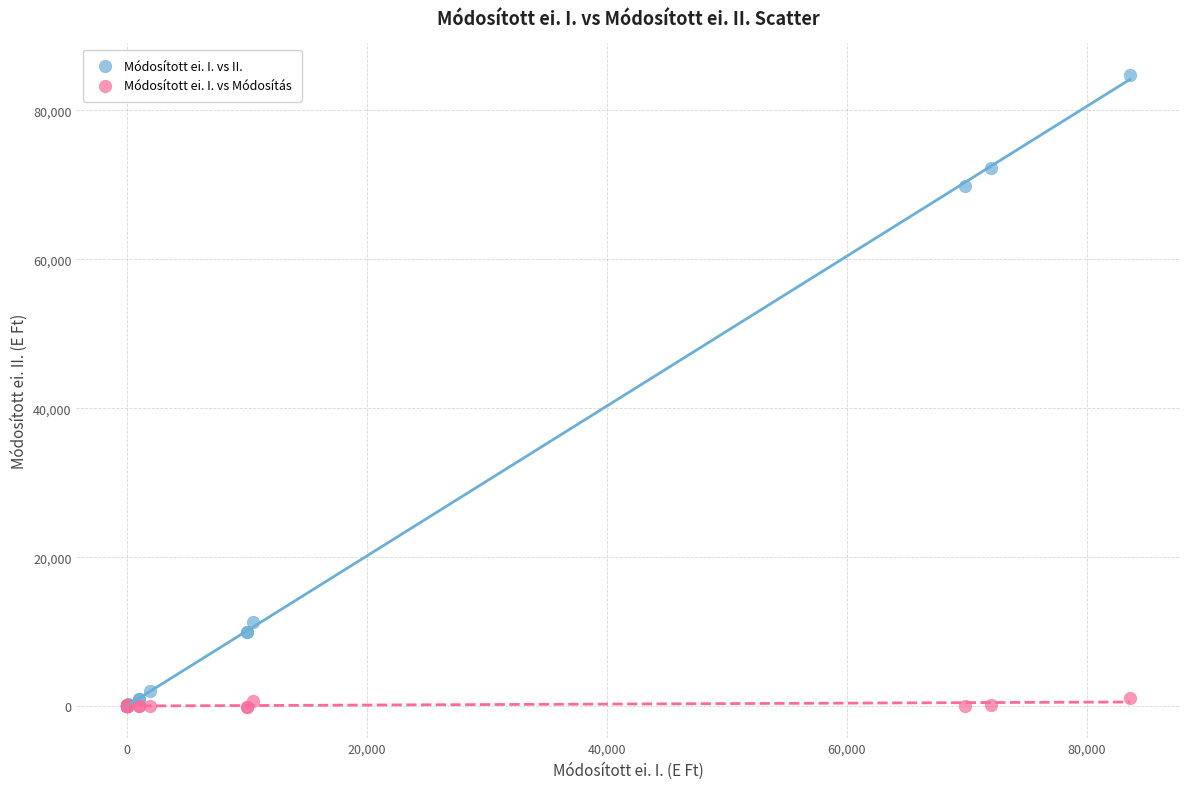

In the Módosított ei. I. vs II. series, what Y value is closest to 42362?

69872